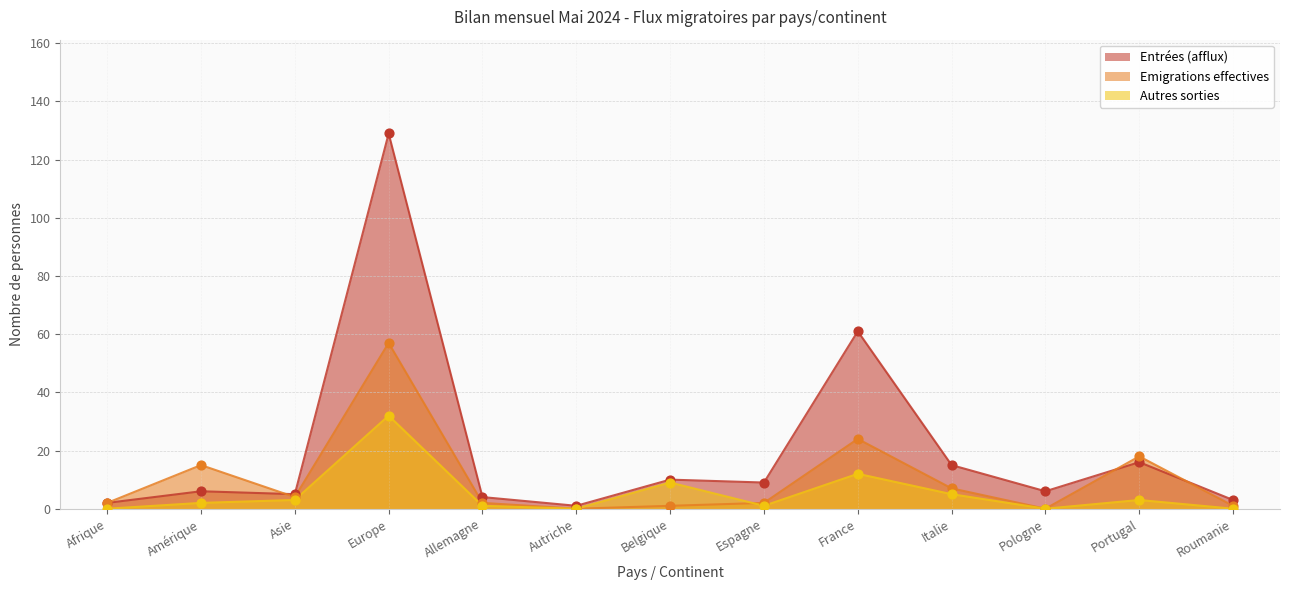

Is the value of Autres sorties at Europe greater than the value of Entrées (afflux) at Europe?

No